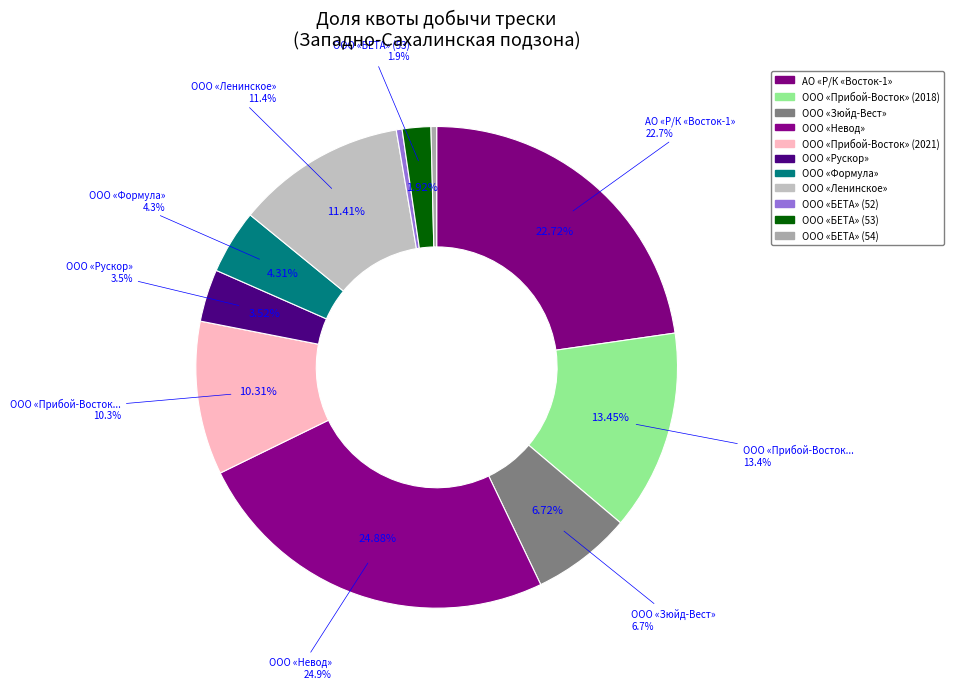

Does АО «Р/К «Восток-1» represent more than half of the total?

No